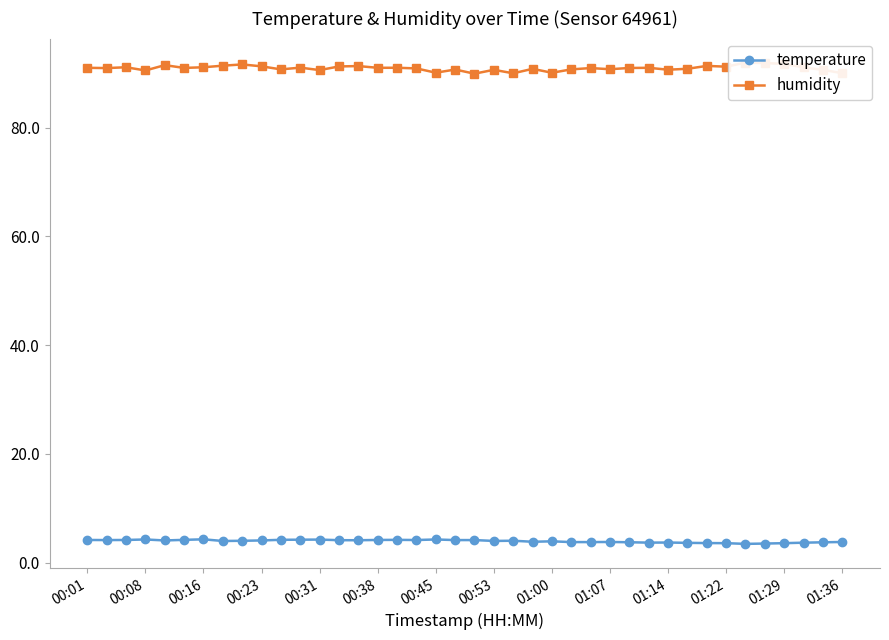

The temperature series shows 3.5 at 35. True or false?

True